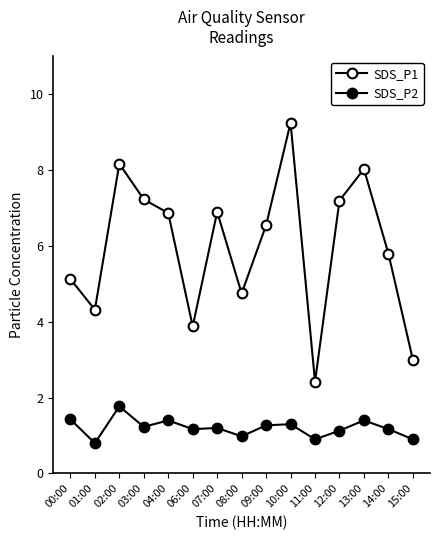

Reading left to right, extract all data points from this chart.

SDS_P1: 5.1	4.3	8.2	7.2	6.9	3.9	6.9	4.8	6.5	9.2	2.4	7.2	8.0	5.8	3.0
SDS_P2: 1.4	0.8	1.8	1.2	1.4	1.2	1.2	1.0	1.3	1.3	0.9	1.1	1.4	1.2	0.9